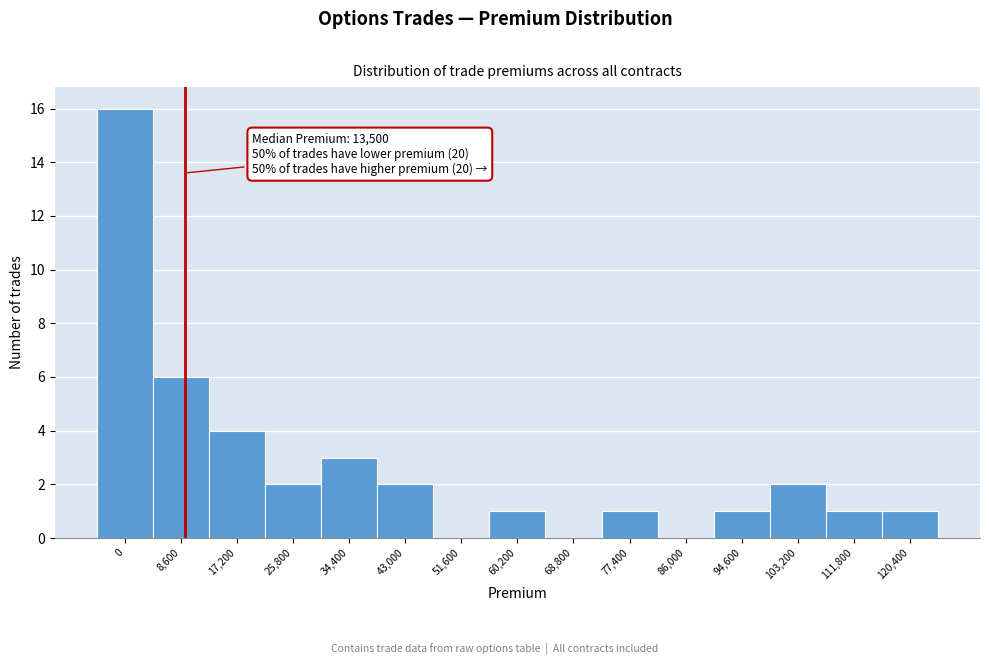

Approximately how many times larger is the value at 34,400 compared to 94,600?

3.0